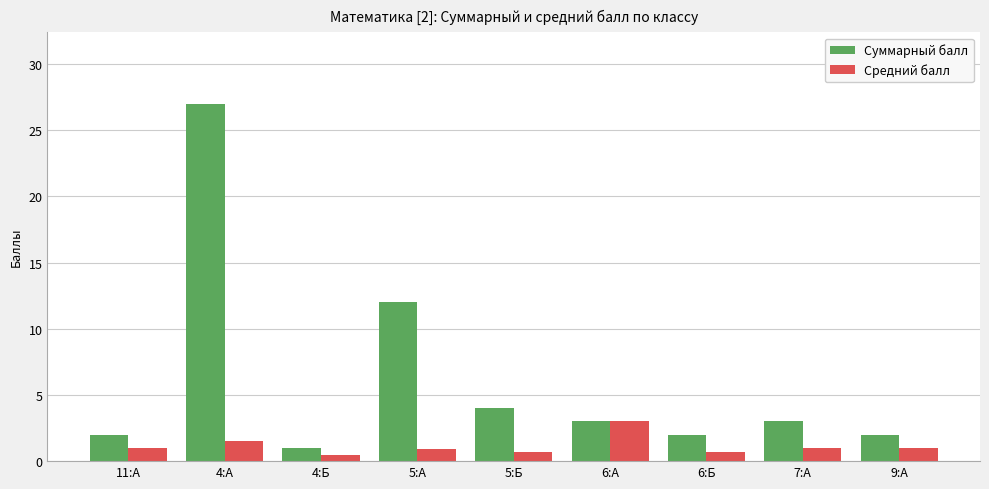

Which series changed the most between 6:А and 6:Б?

Средний балл